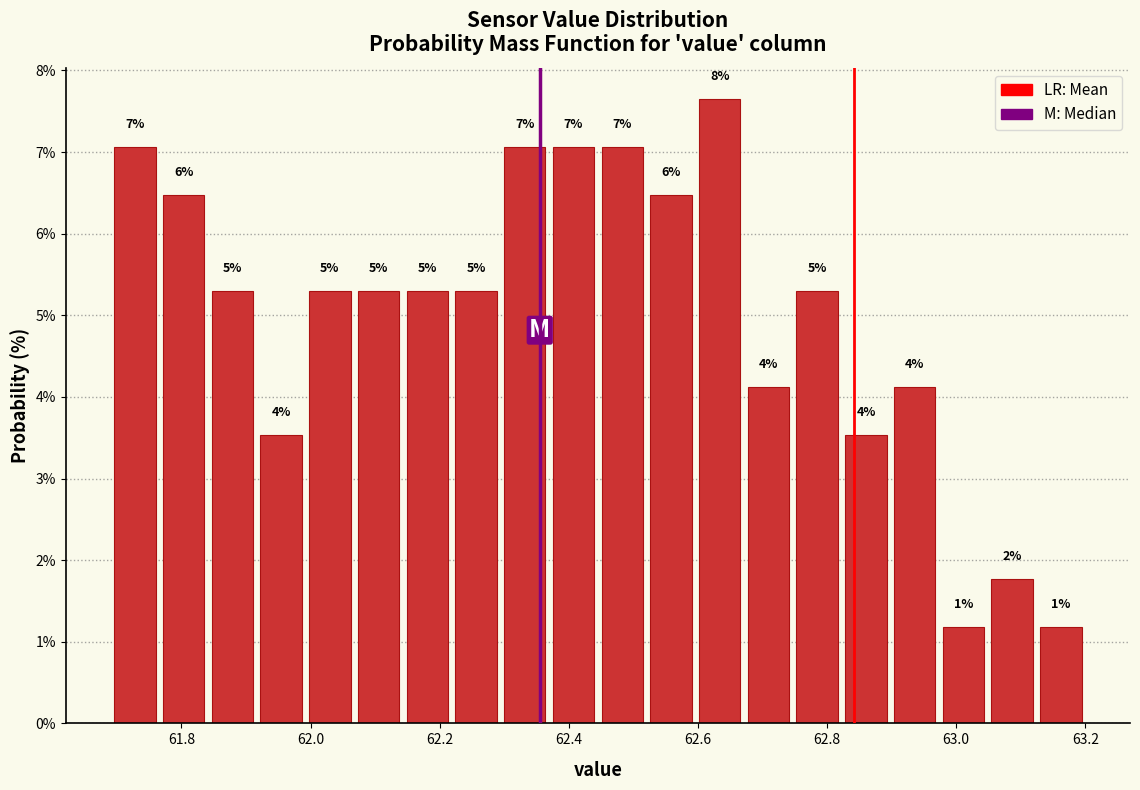

Read against the x-axis, roughly where is the centre of the tallest bar?

62.64